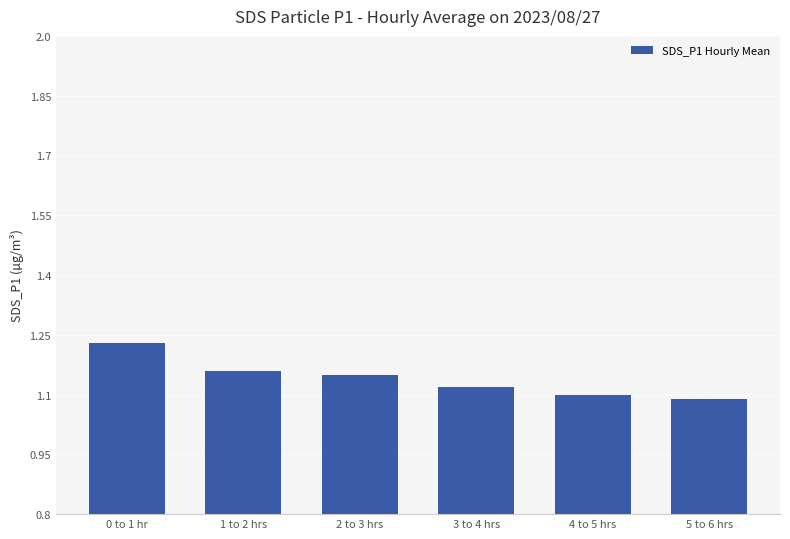

True or false: the data shows 1.8 at 2 to 3 hrs.

False